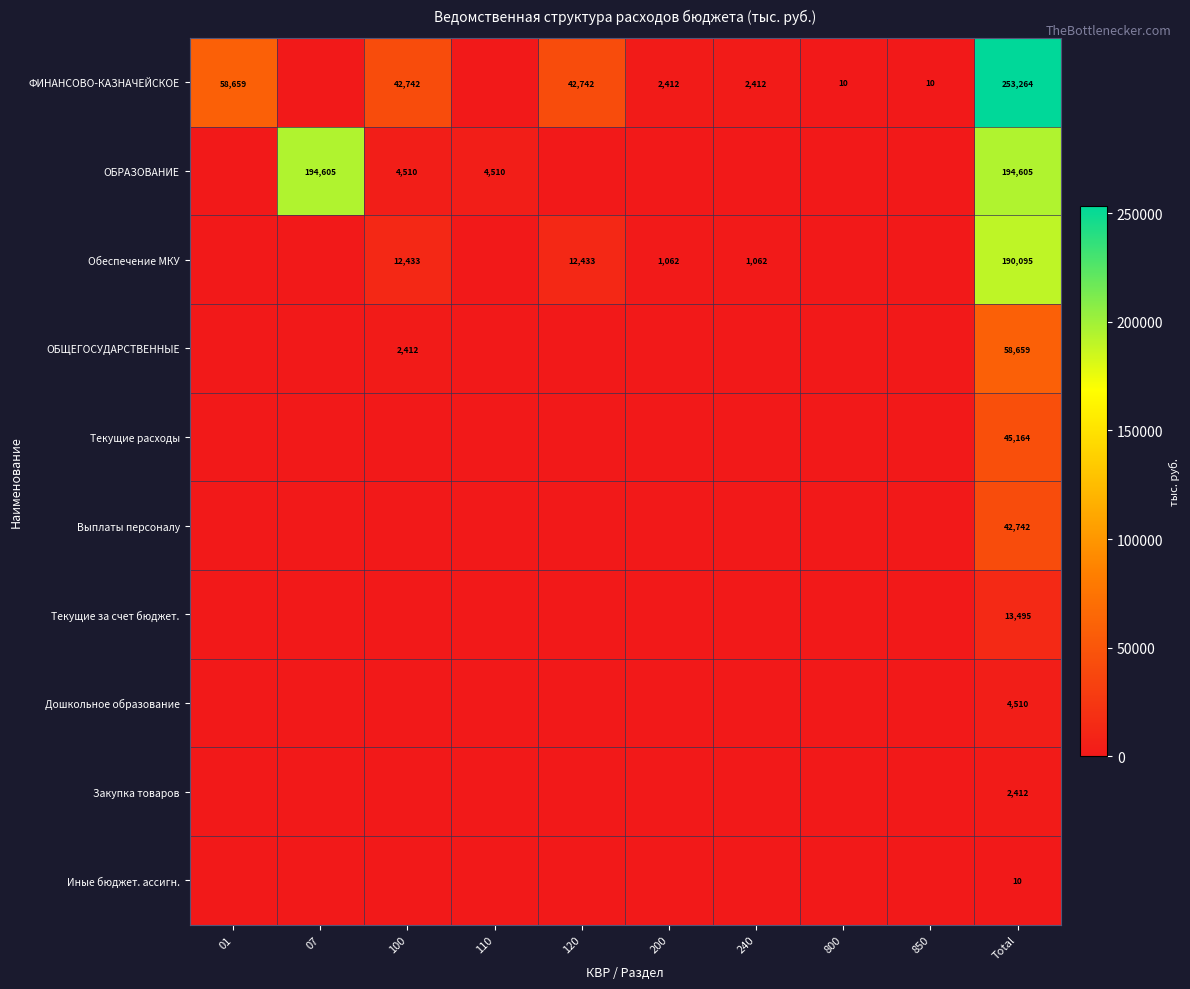

True or false: ФИНАНСОВО-КАЗНАЧЕЙСКОЕ has a value of 56827 at 100.

False